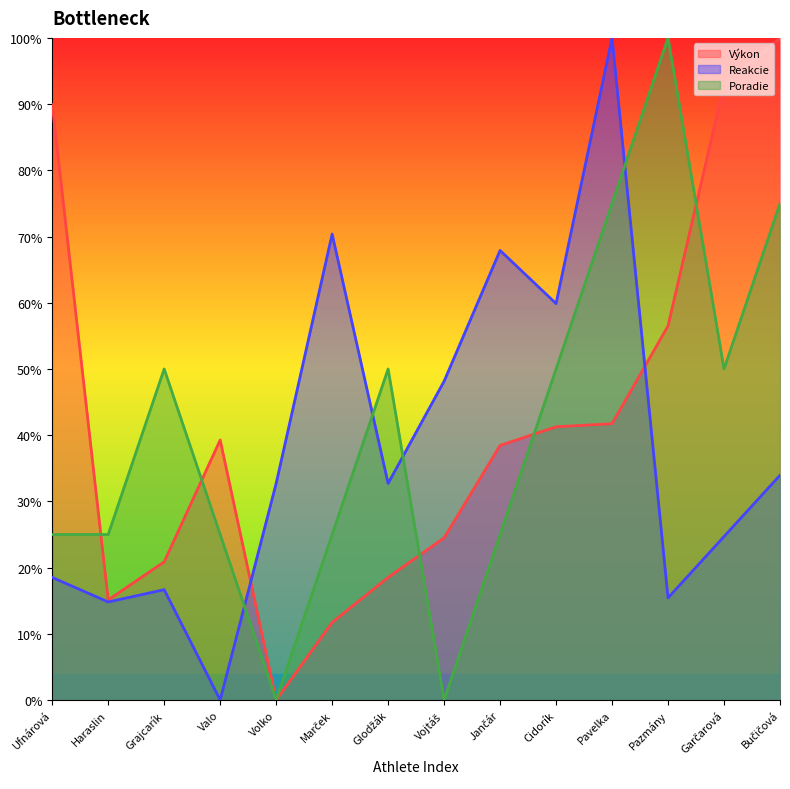

Between Glodžák and Pavelka, which is larger?

Pavelka